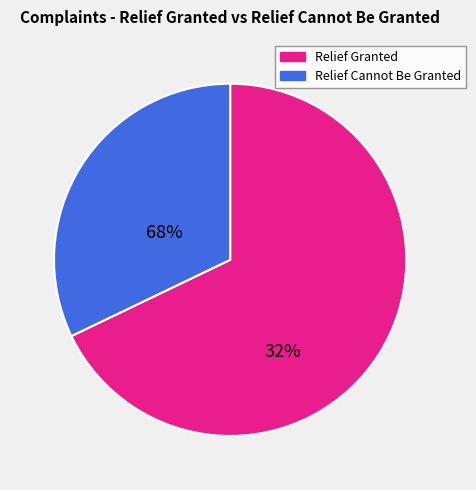

How many segments does this pie chart have?

2